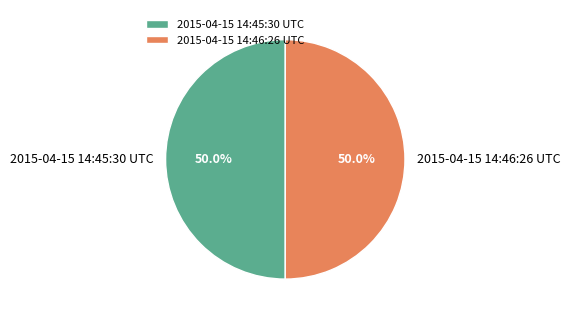

Combined, what portion of the pie is 2015-04-15 14:46:26 UTC and 2015-04-15 14:45:30 UTC?

100.0%